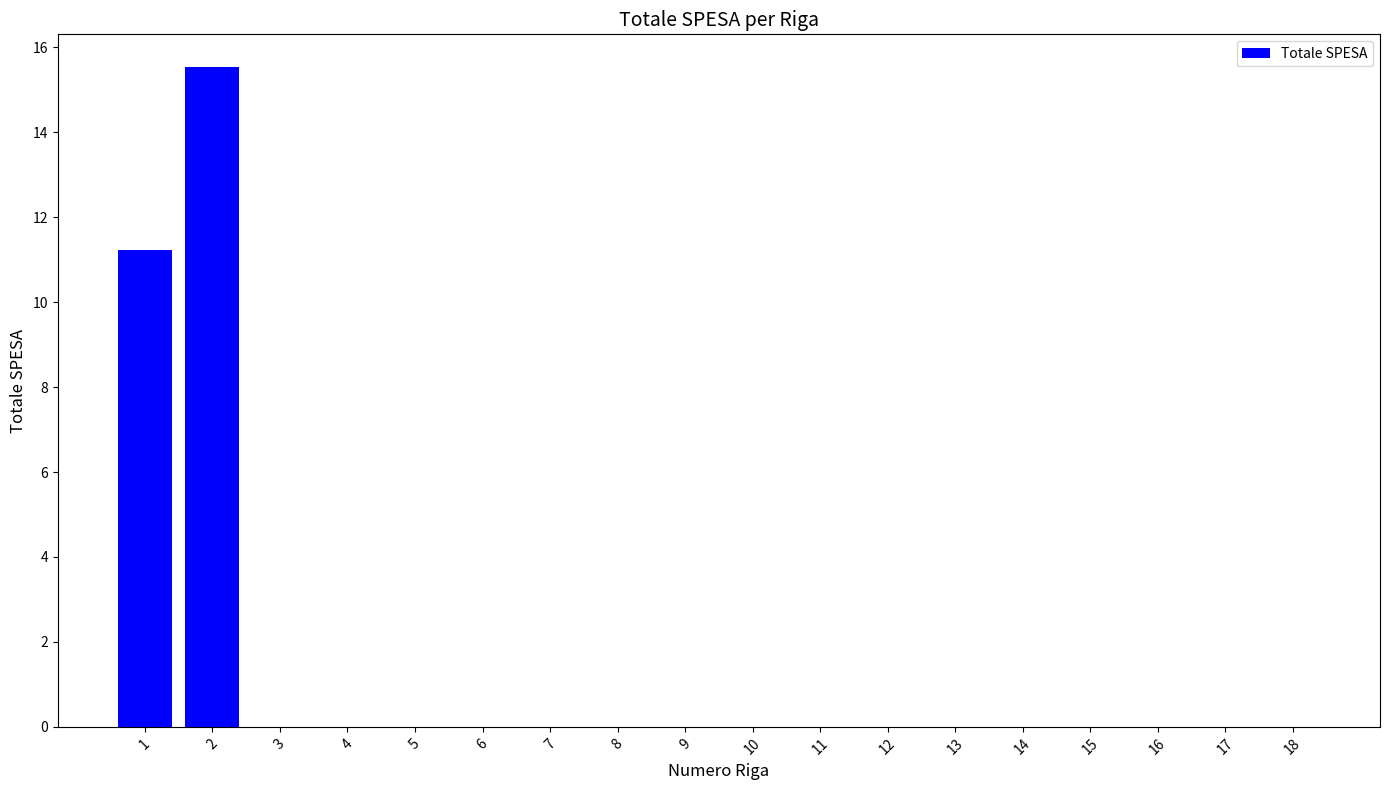

Count the number of categories in the chart.

18